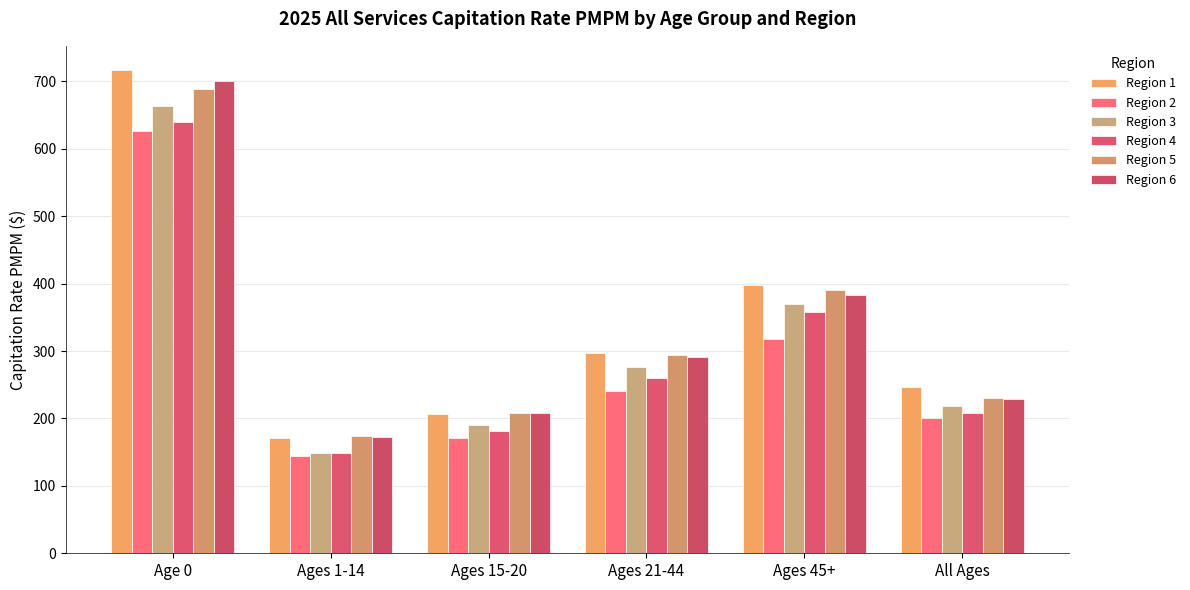

Rank the series by their maximum value, from highest to lowest.

Region 1, Region 6, Region 5, Region 3, Region 4, Region 2